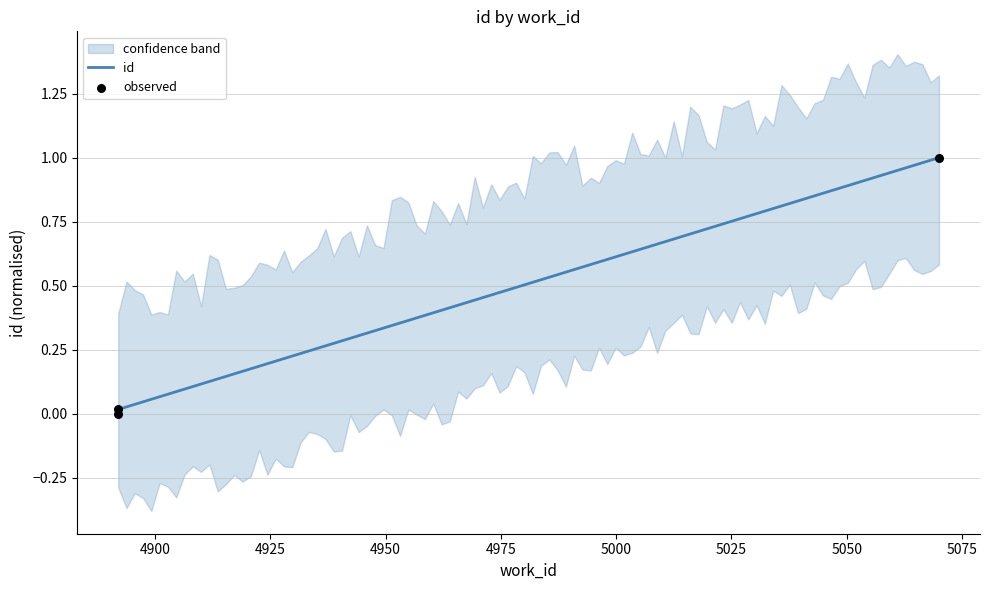

Between 4892 and 5070, which is larger?

5070